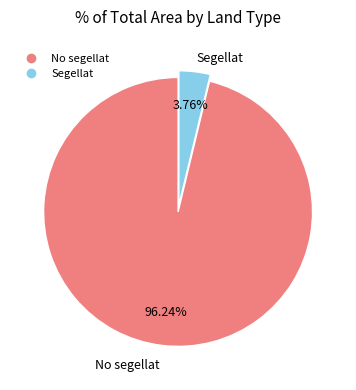

Is there any slice that represents more than half of the pie?

Yes